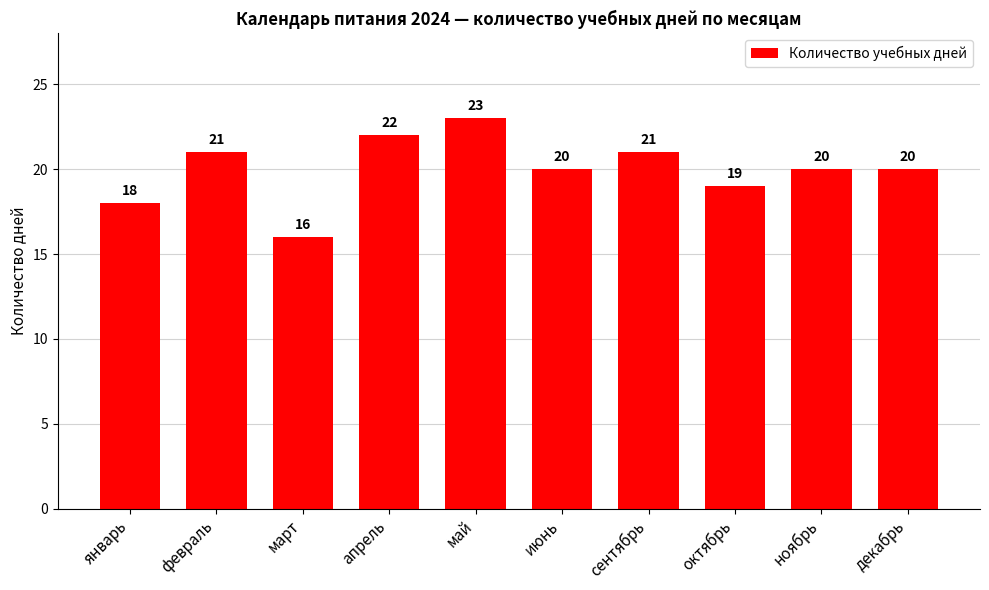

How many data points are less than 20?

3